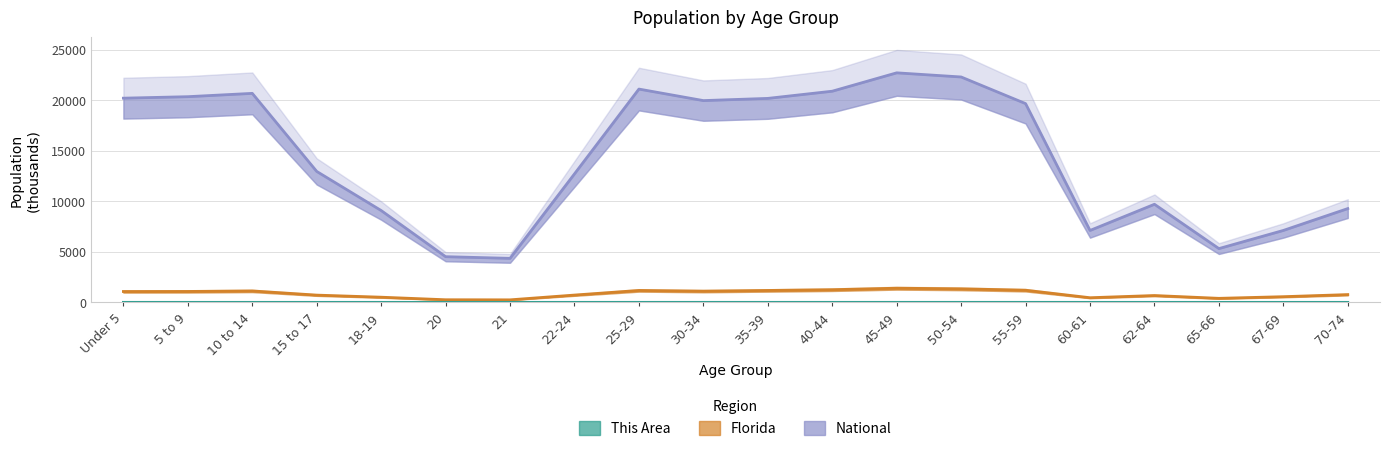

Rank the categories by National value from lowest to highest.

21, 20, 65-66, 60-61, 67-69, 18-19, 70-74, 62-64, 22-24, 15 to 17, 55-59, 30-34, 35-39, Under 5, 5 to 9, 10 to 14, 40-44, 25-29, 50-54, 45-49